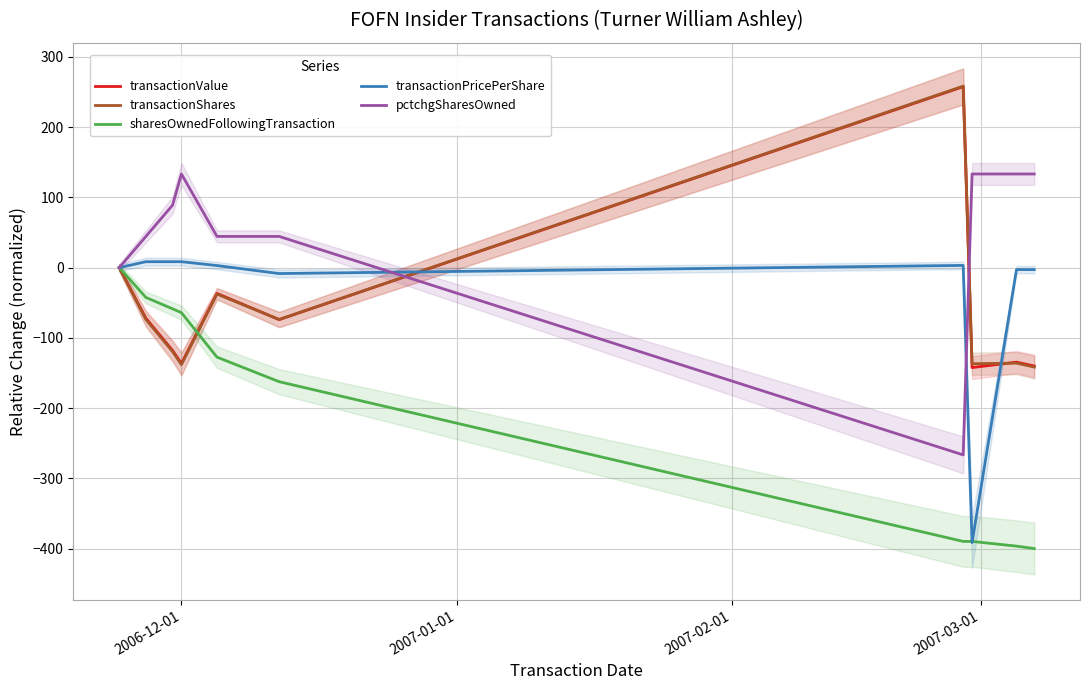

What is the maximum value for transactionValue?

257.7